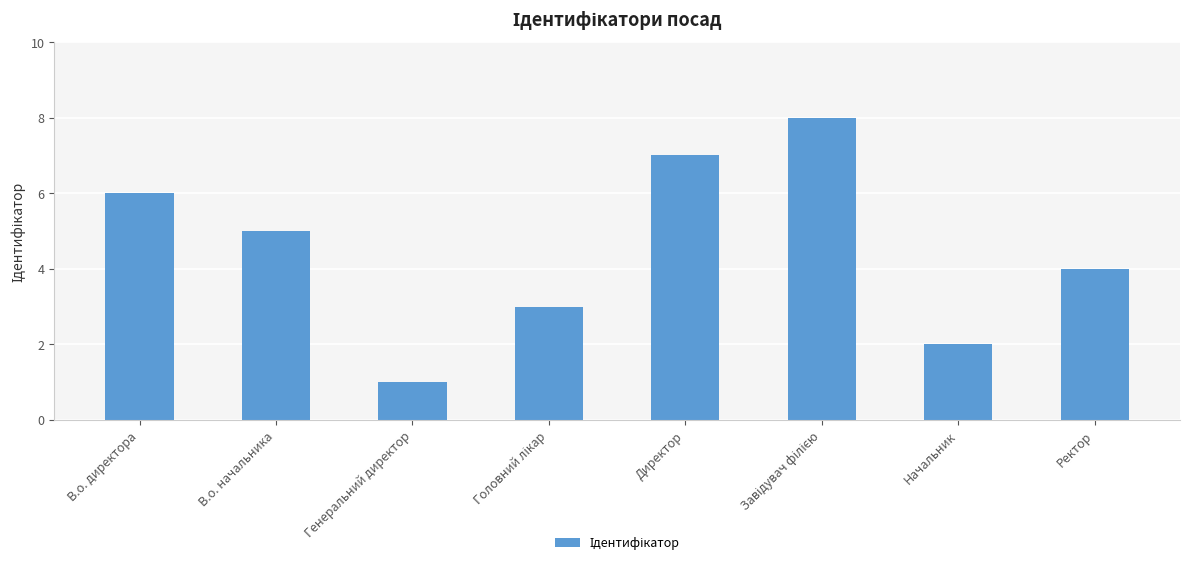

Which has a higher value, Генеральний директор or Директор?

Директор